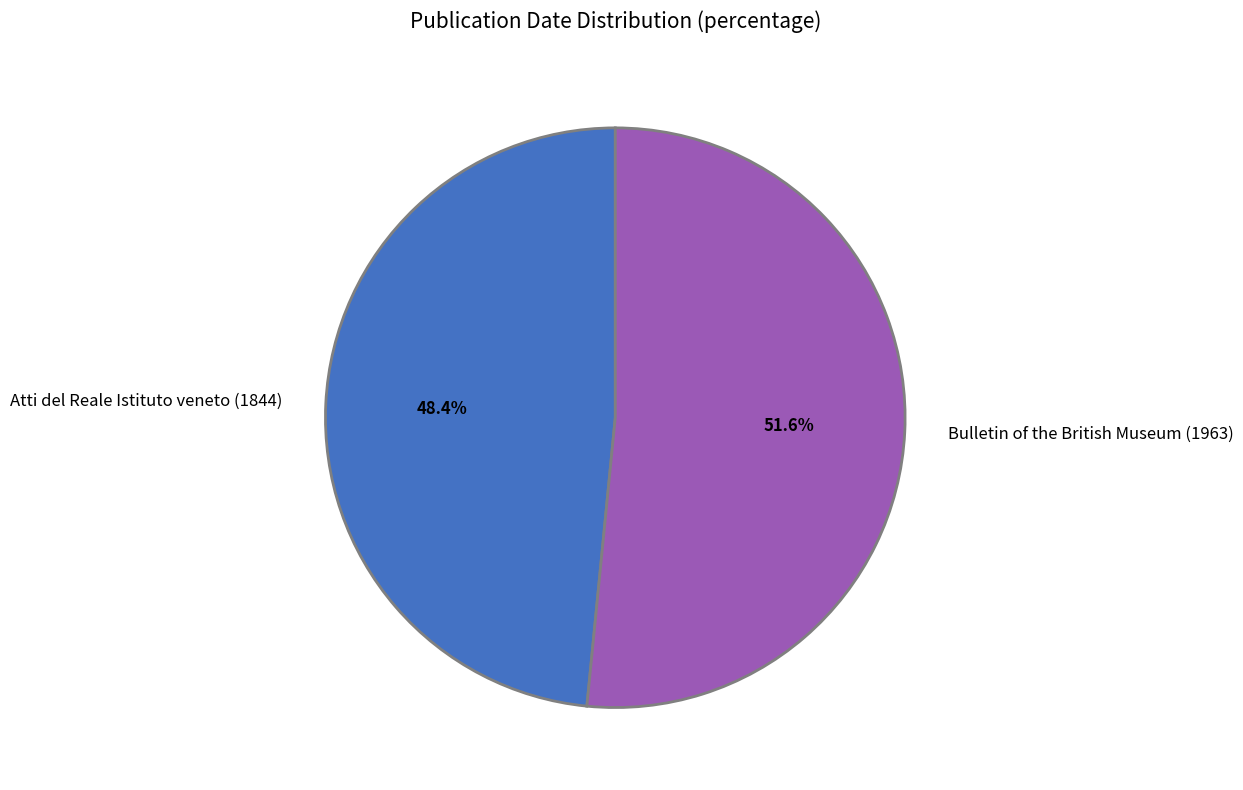

What is the majority slice?

Bulletin of the British Museum (1963)